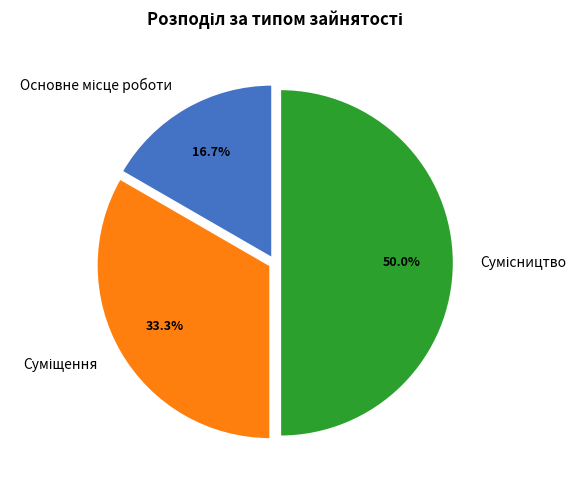

Combined, do Основне місце роботи and Сумісництво account for over 50%?

Yes